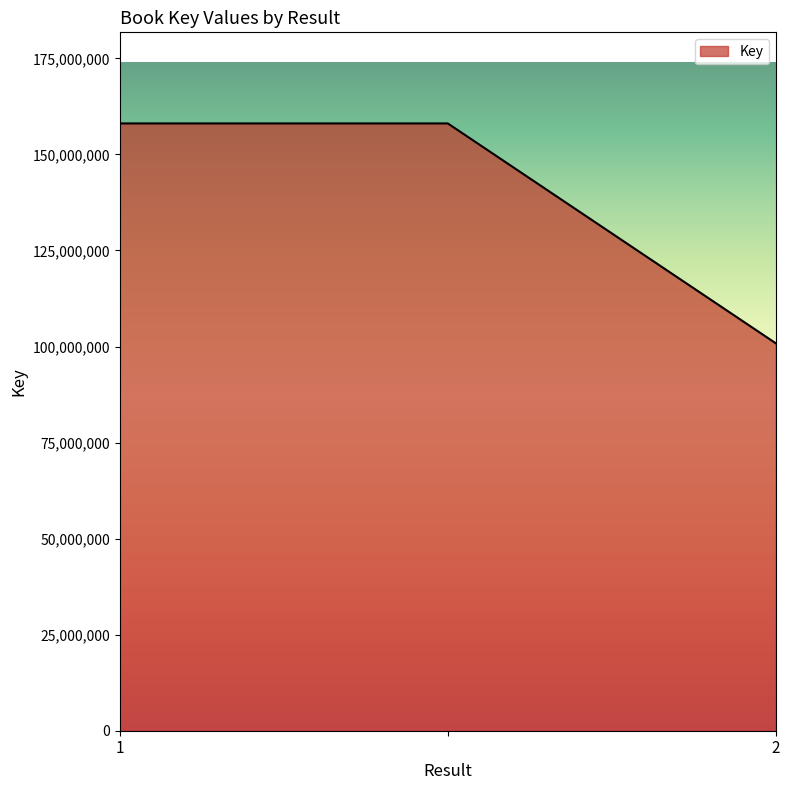

Reading left to right, list all the values displayed in this chart.

158064406	158064406	100835692